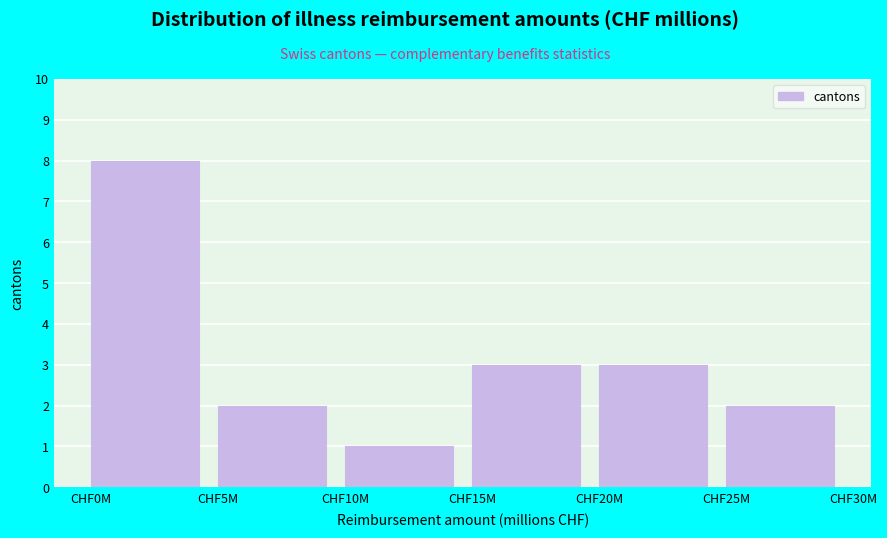

Reading left to right, what are all the values shown in this chart?

CHF0M=8	CHF5M=2	CHF10M=1	CHF15M=3	CHF20M=3	CHF25M=2